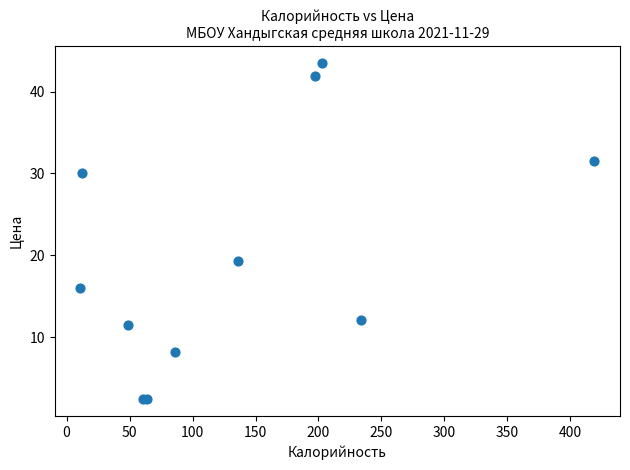

What Y value in the scatter plot is closest to 22?

19.3